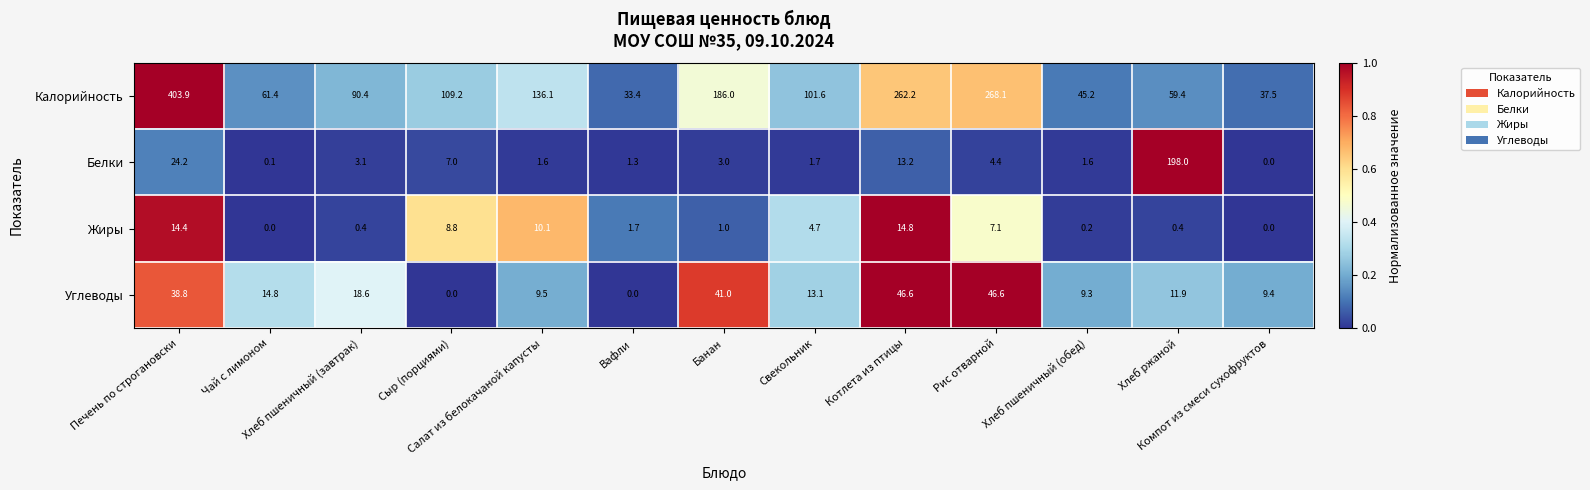

At how many categories does at least one series exceed 0?

13